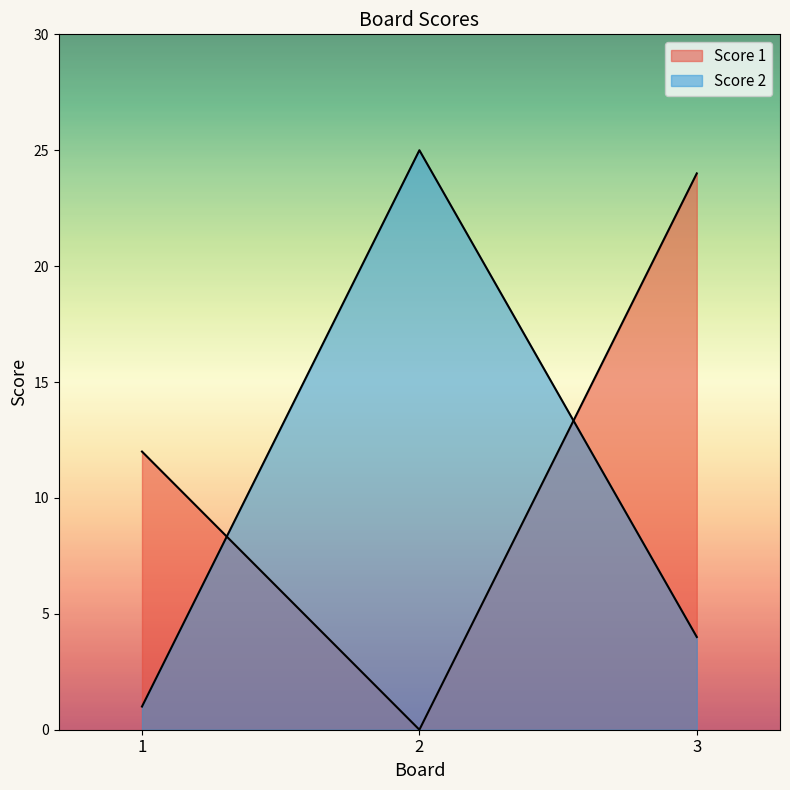

At how many categories does at least one series exceed 24?

1